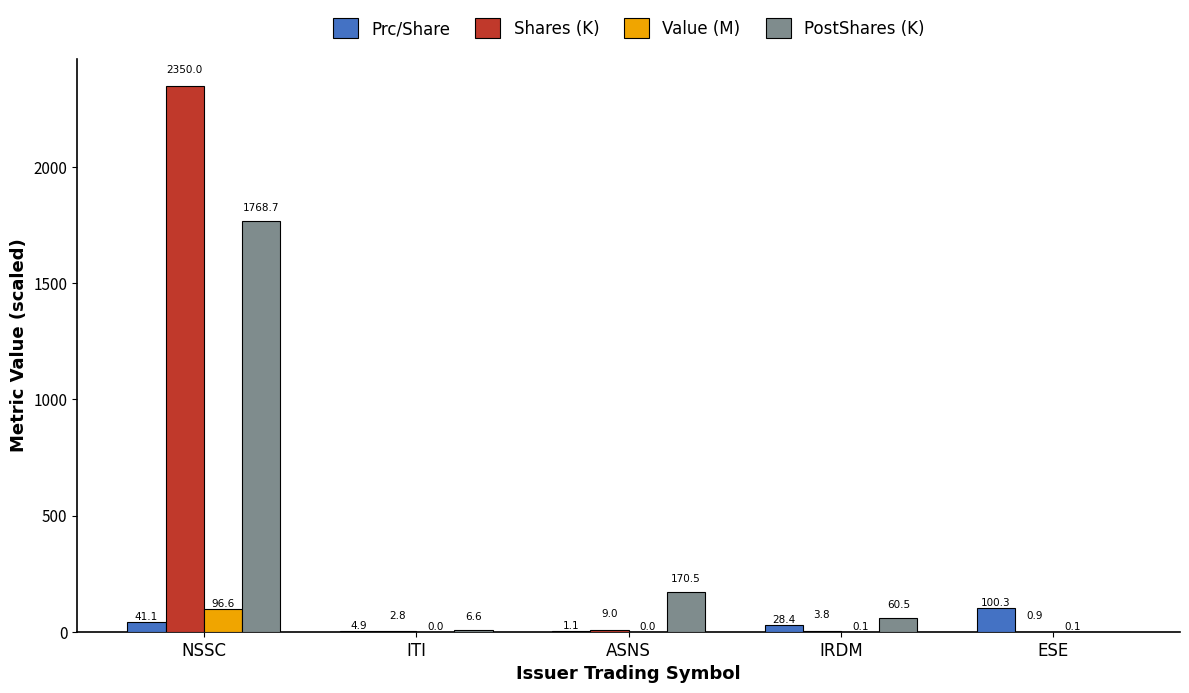

The value of Value (M) at NSSC is 96.6. True or false?

True